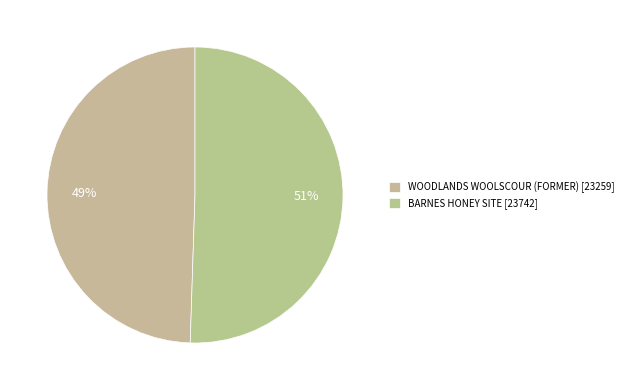

How many slices are in this pie chart?

2